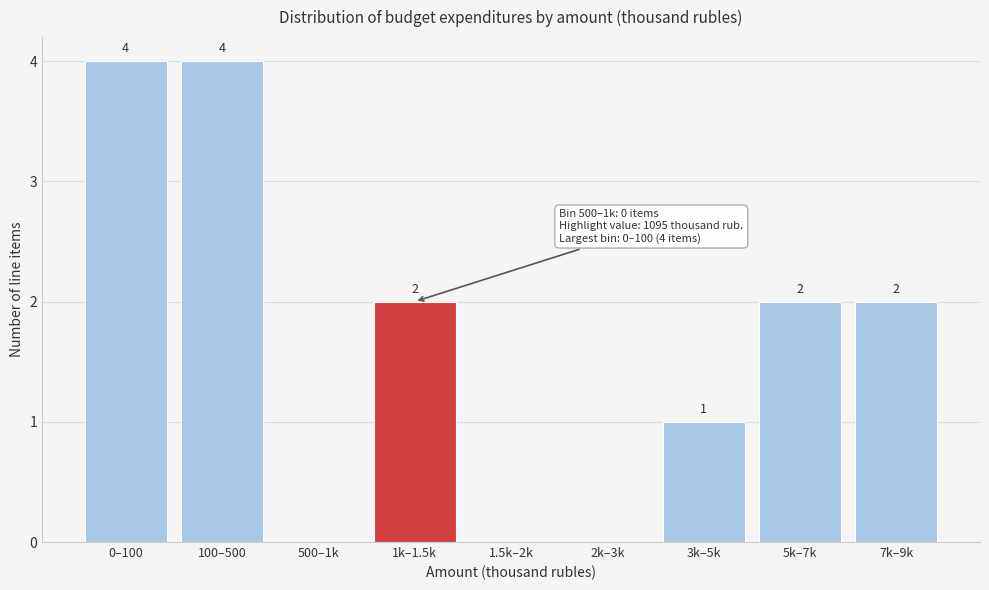

Reading left to right, extract all data points from this chart.

0–100=4	100–500=4	500–1k=0	1k–1.5k=2	1.5k–2k=0	2k–3k=0	3k–5k=1	5k–7k=2	7k–9k=2